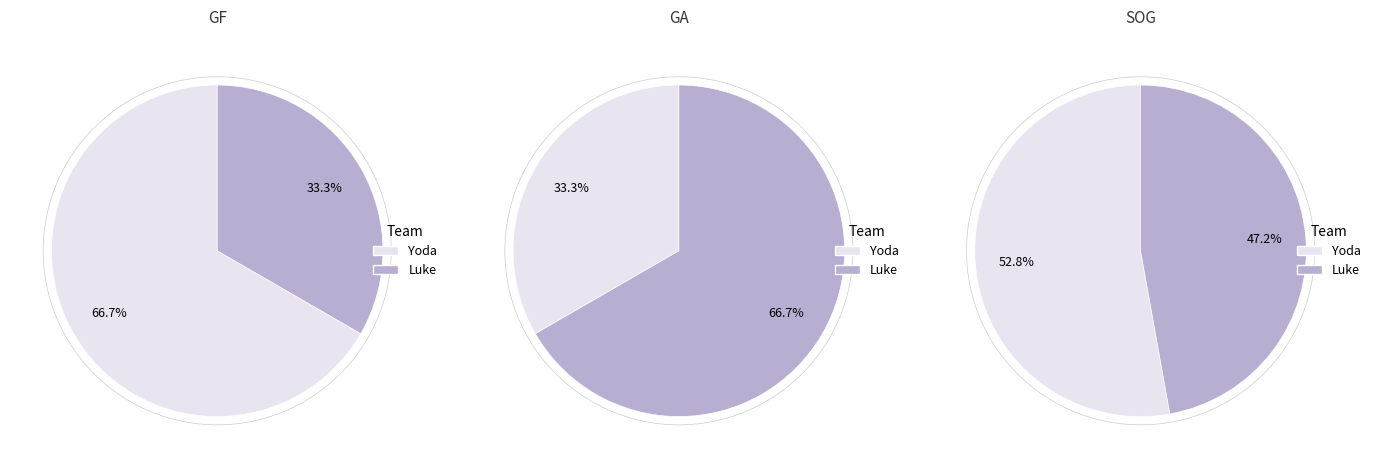

To the nearest percent, what percentage of the pie is Luke?

47%